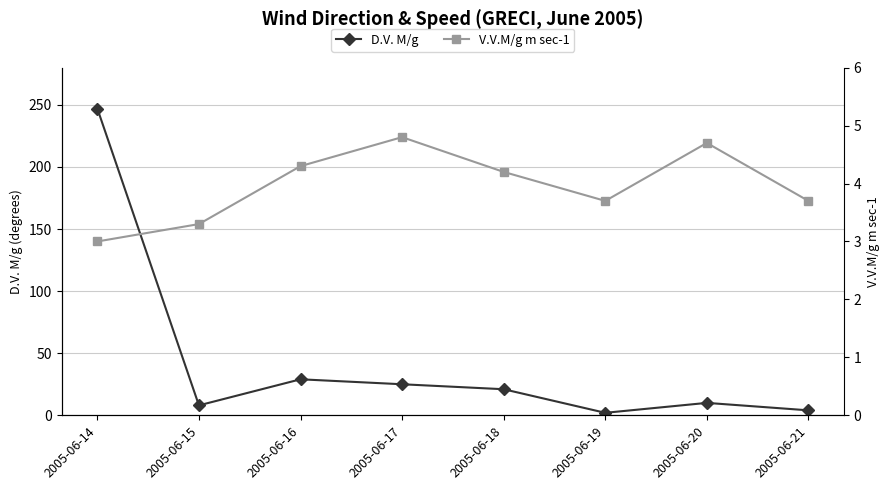

After their last crossing, which series has the higher values: D.V. M/g or V.V.M/g m sec-1?

D.V. M/g